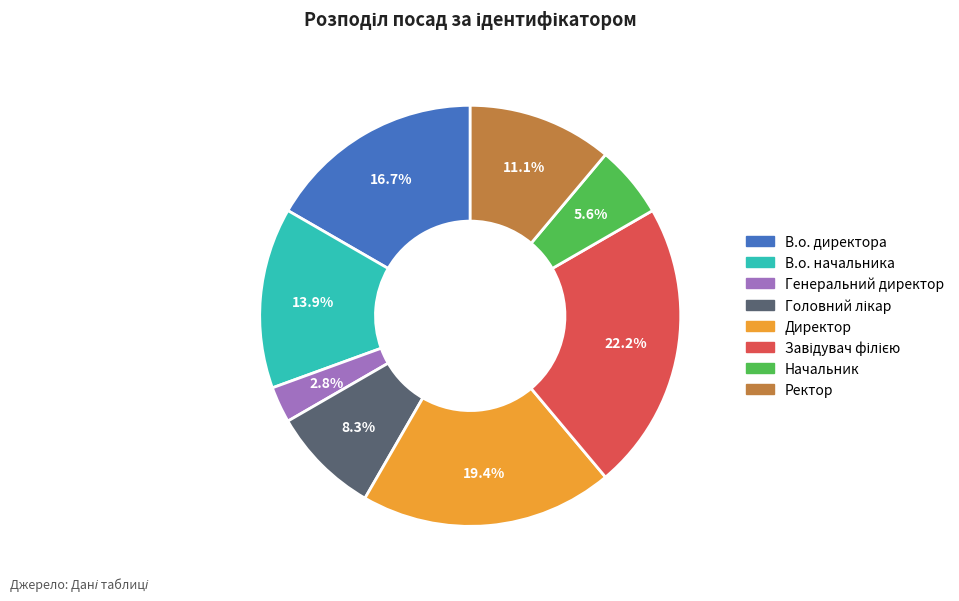

Count the number of slices in the pie.

8